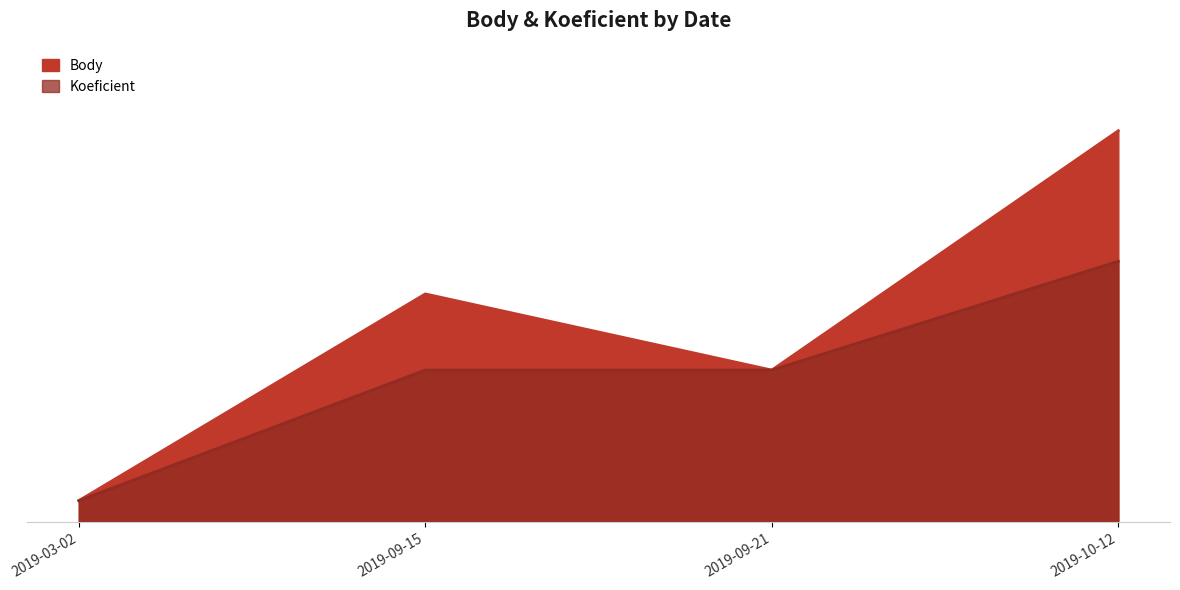

What is the label of the 2nd point from the left?

2019-09-15